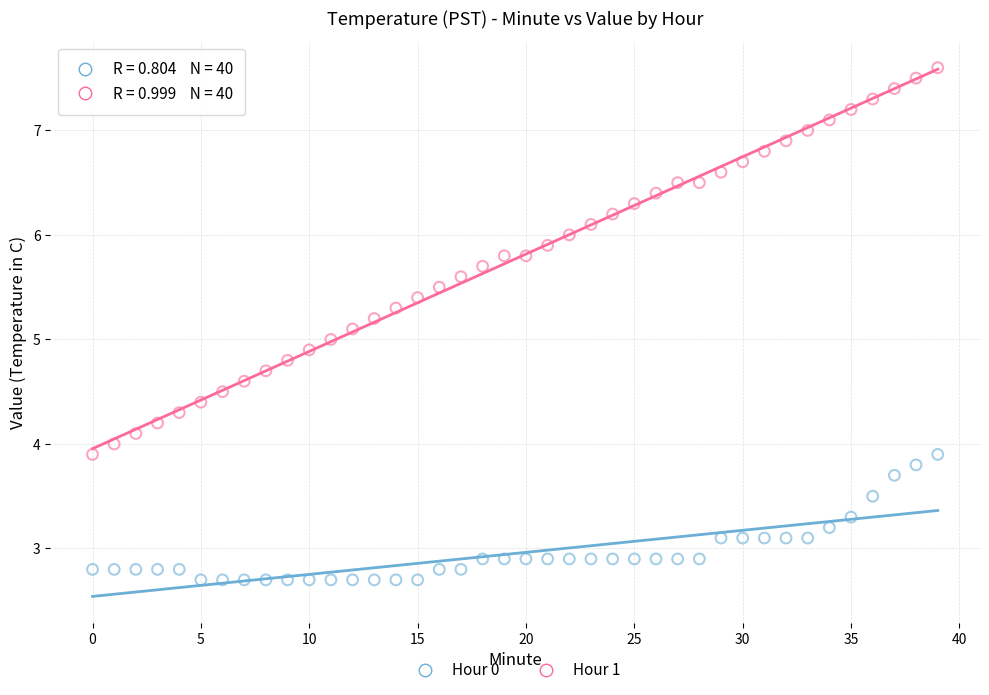

Across all data points, what is the range of Y values (max minus min)?

4.9